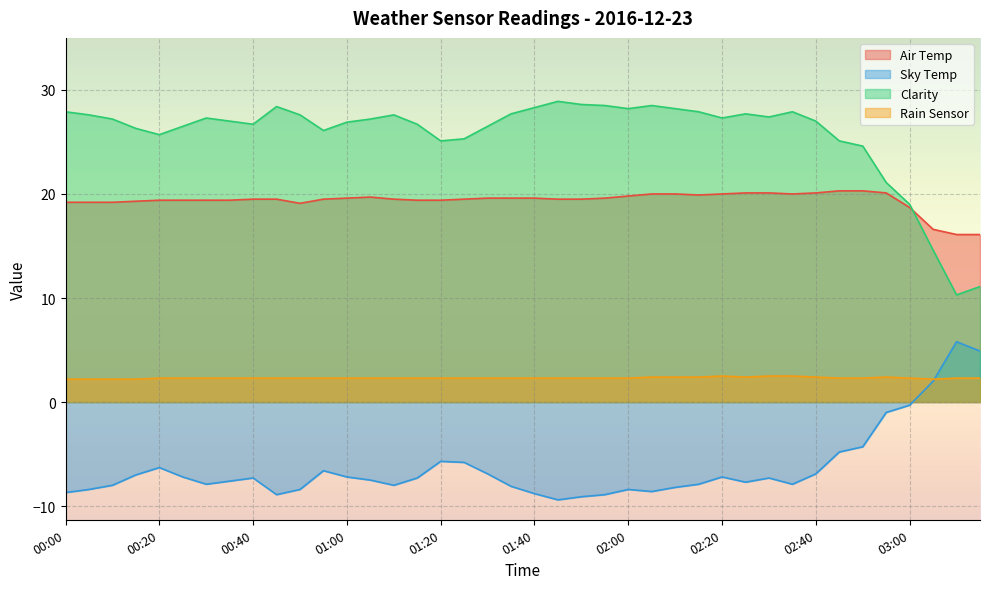

Rank the categories by Clarity value from highest to lowest.

01:45, 01:50, 01:55, 02:05, 00:45, 01:40, 02:00, 02:10, 00:00, 02:15, 02:35, 01:35, 02:25, 00:05, 00:50, 01:10, 02:30, 00:30, 02:20, 00:10, 01:05, 00:35, 02:40, 01:00, 00:40, 01:15, 00:25, 01:30, 00:15, 00:55, 00:20, 01:25, 01:20, 02:45, 02:50, 02:55, 03:00, 03:05, 03:15, 03:10